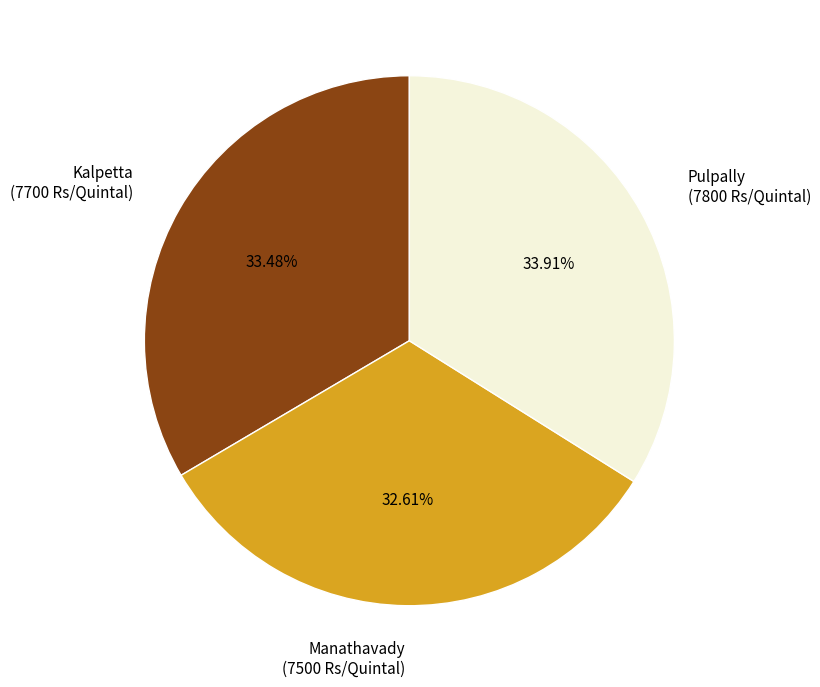

True or false: Pulpally accounts for 34% of the total.

True